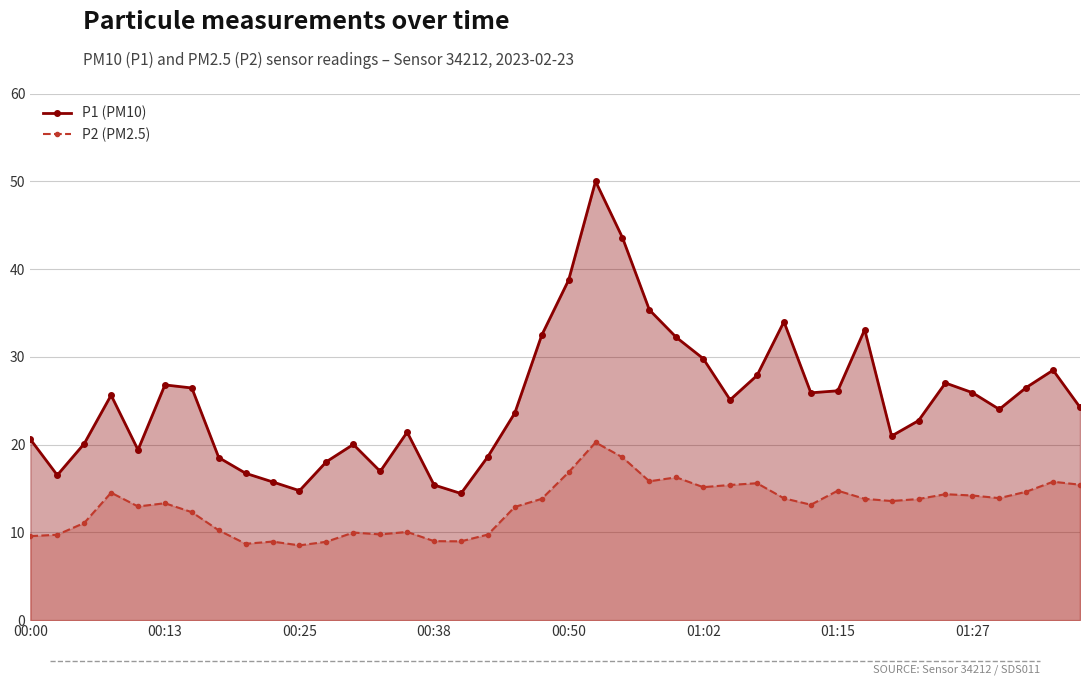

At how many categories does at least one series exceed 34?

4